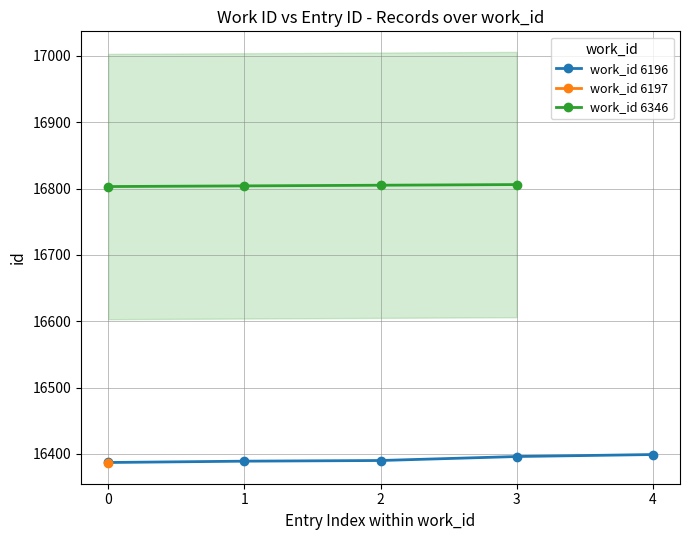

True or false: the data shows 16390 at 6196.

True